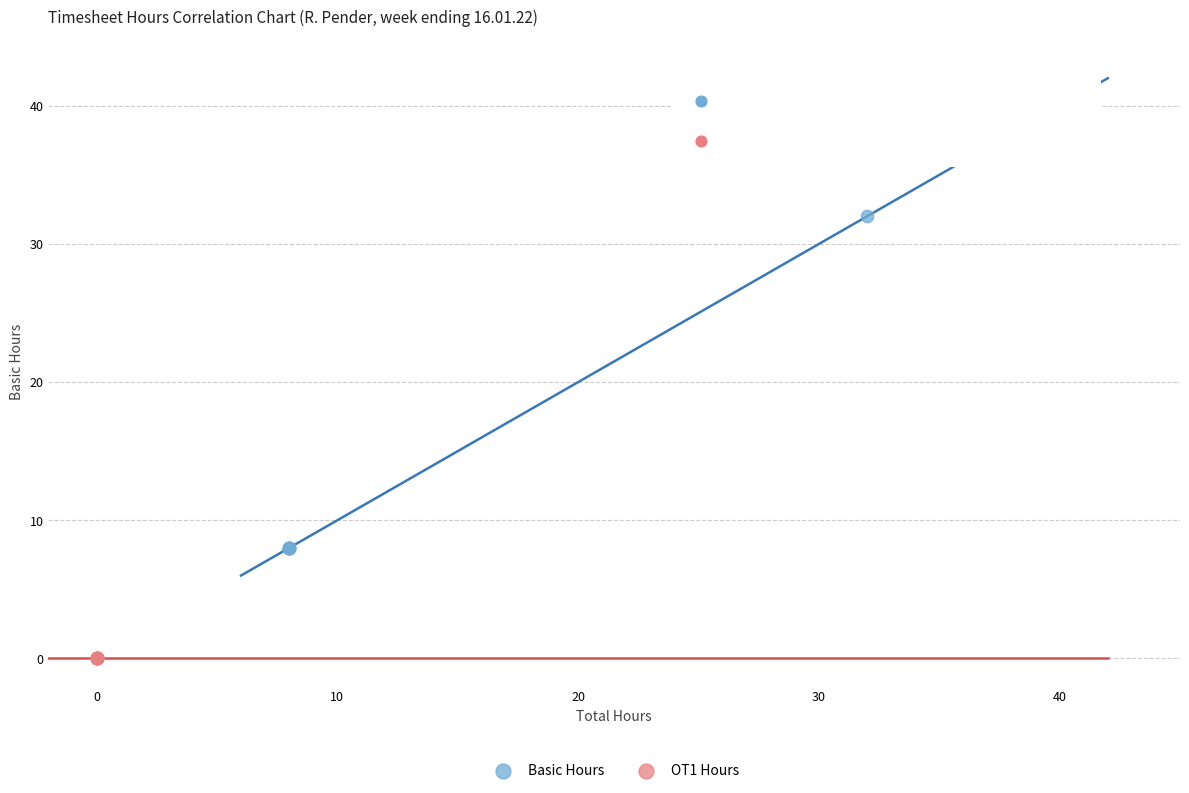

Which series reaches the minimum Y coordinate?

OT1 Hours